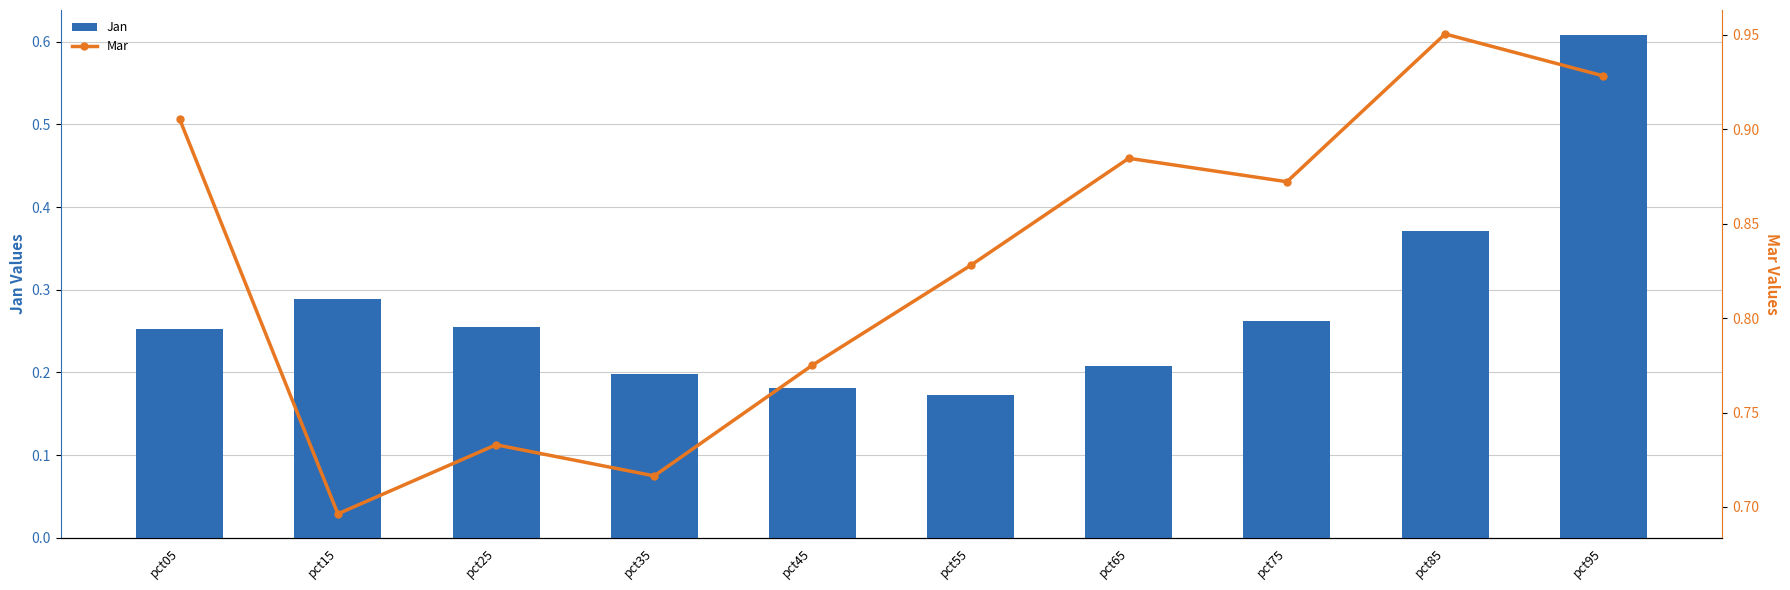

What is the difference between the second highest and second lowest values in the Jan series?

0.2